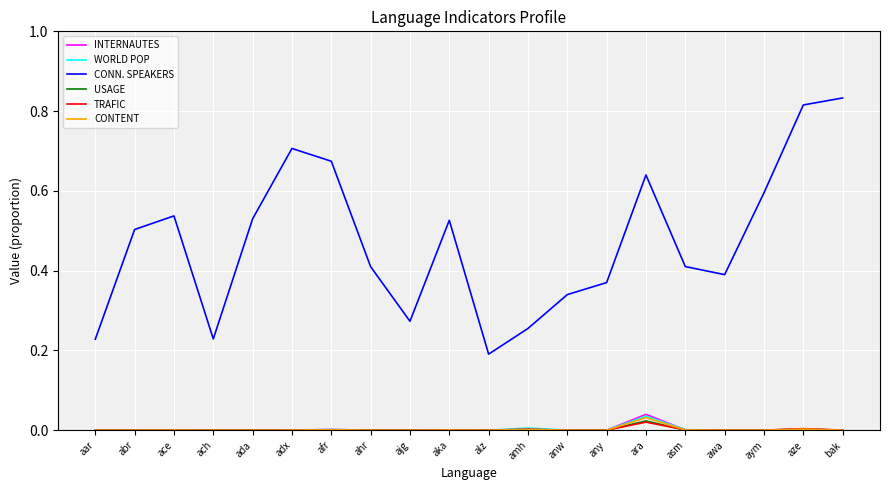

True or false: TRAFIC and CONN. SPEAKERS cross at least once.

False